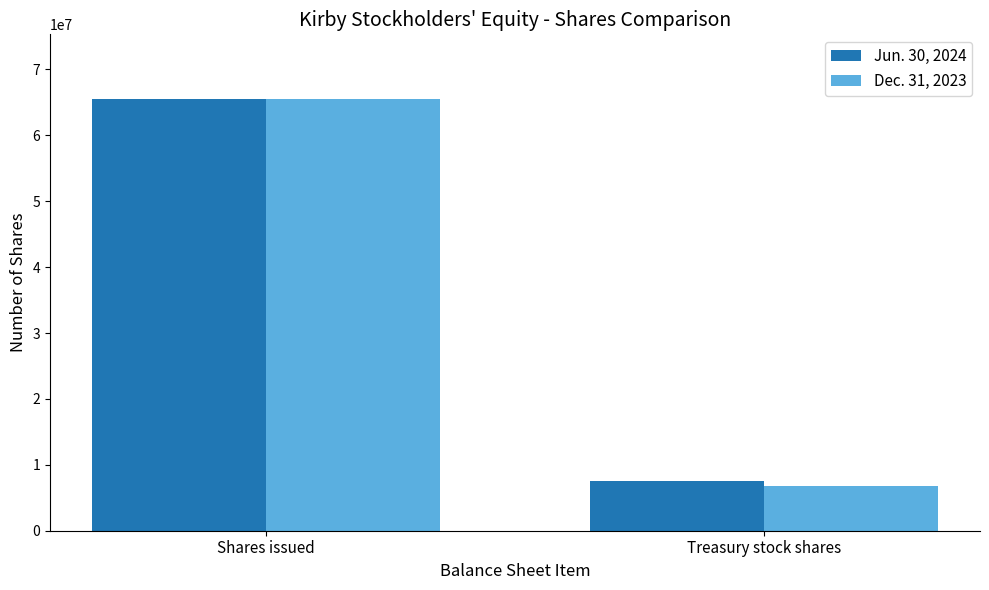

What is the label of the 2nd bar from the right?

Shares issued